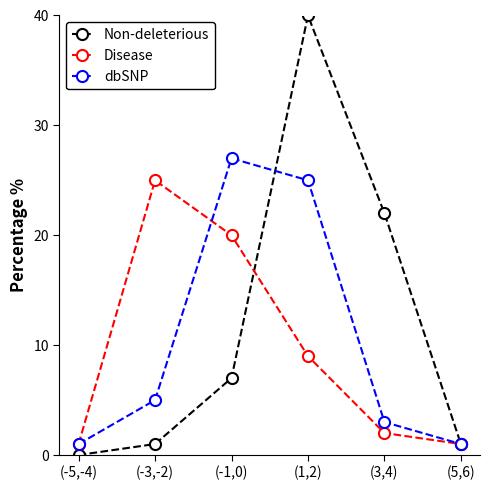

Which series has the largest range (max minus min)?

Non-deleterious